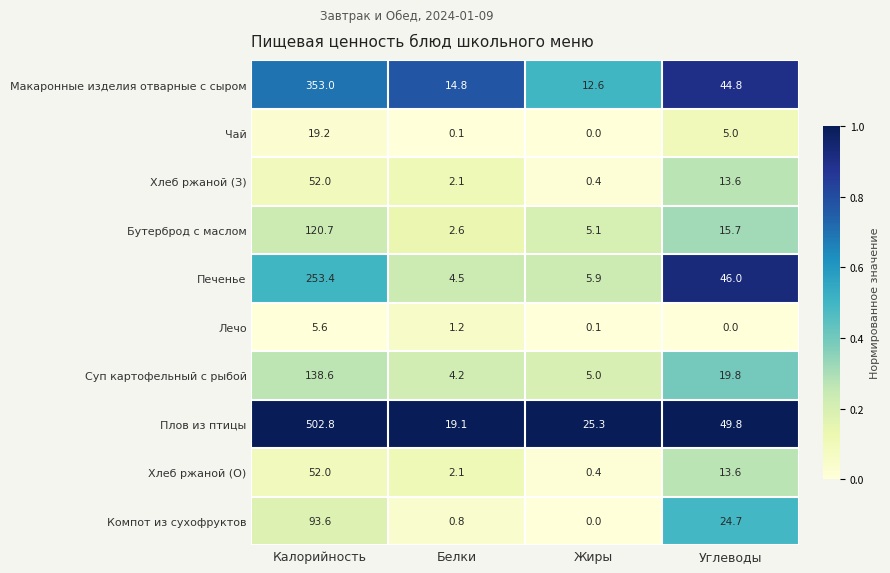

What is the difference between the highest and lowest values at Белки?

19.0